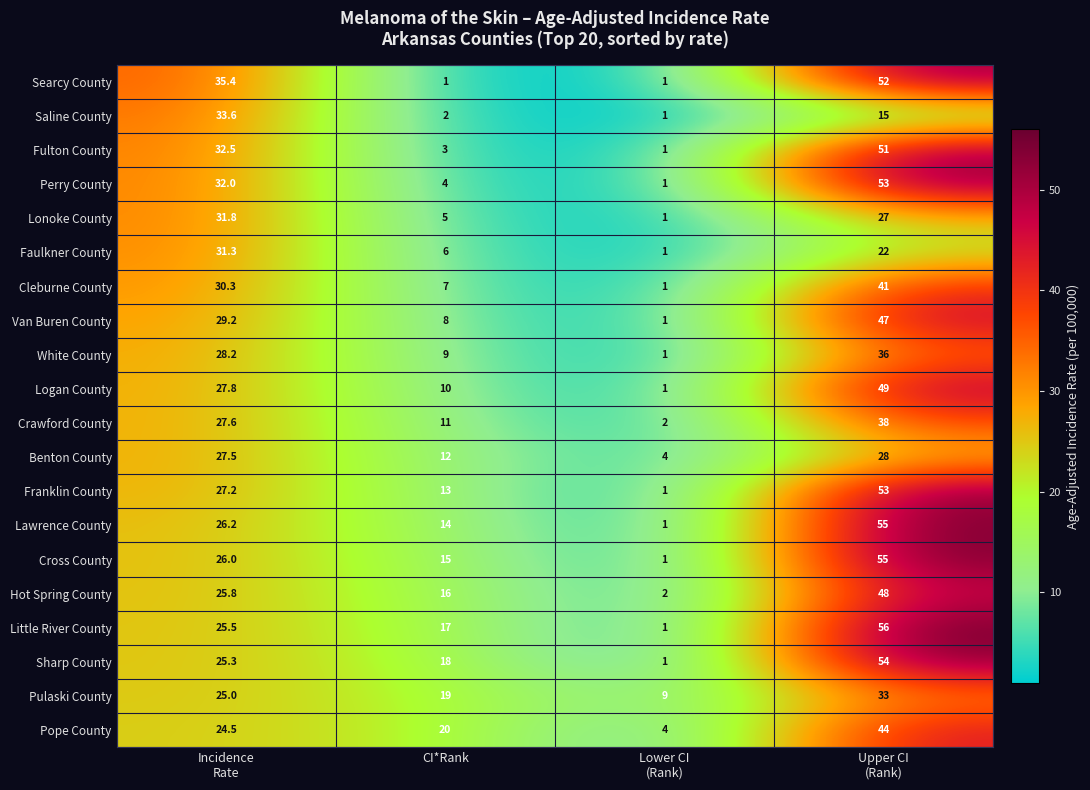

The value of Lawrence County at CI*Rank is 14.0. True or false?

True